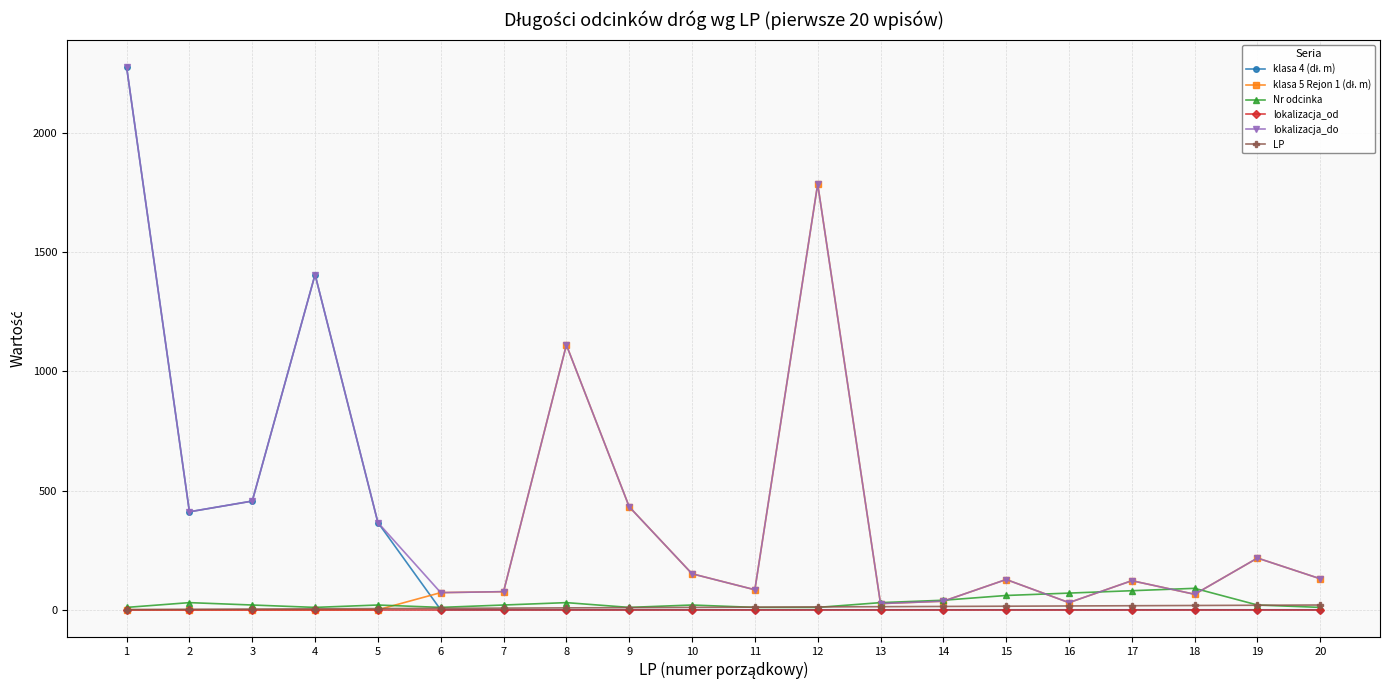

What is the difference between the highest and lowest values at 15?

127